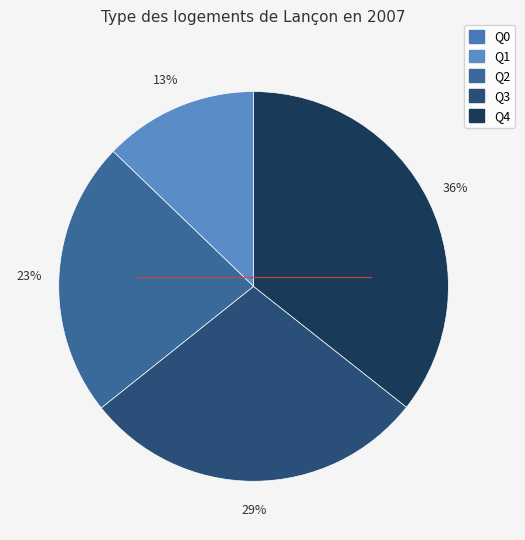

How many slices are in this pie chart?

5